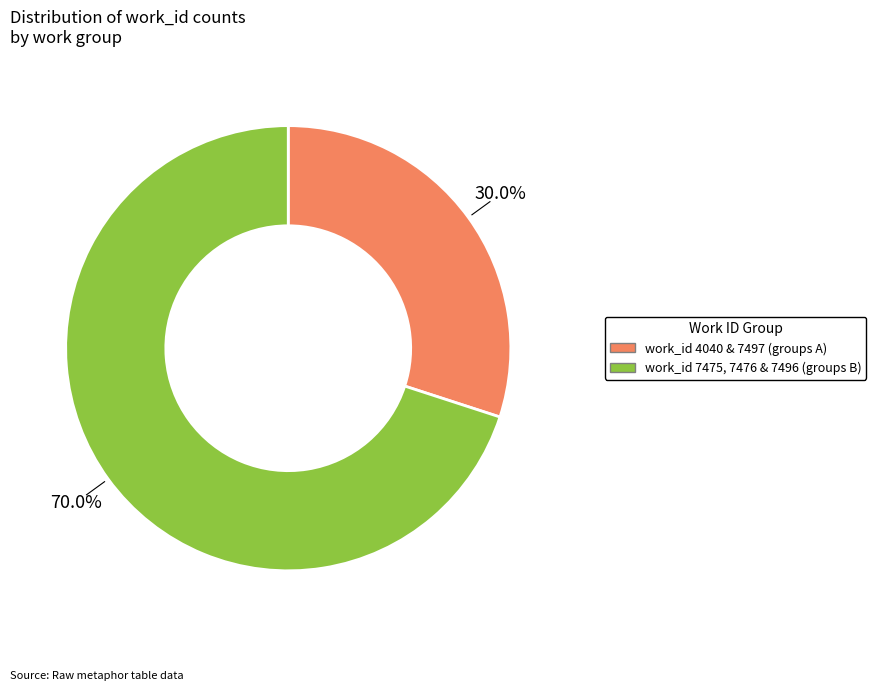

Count the number of slices in the pie.

2